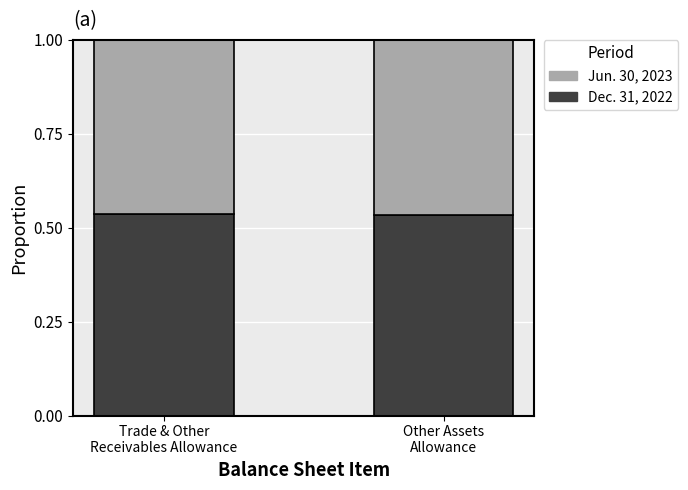

What is the sum of all Dec. 31, 2022 values?

1.1